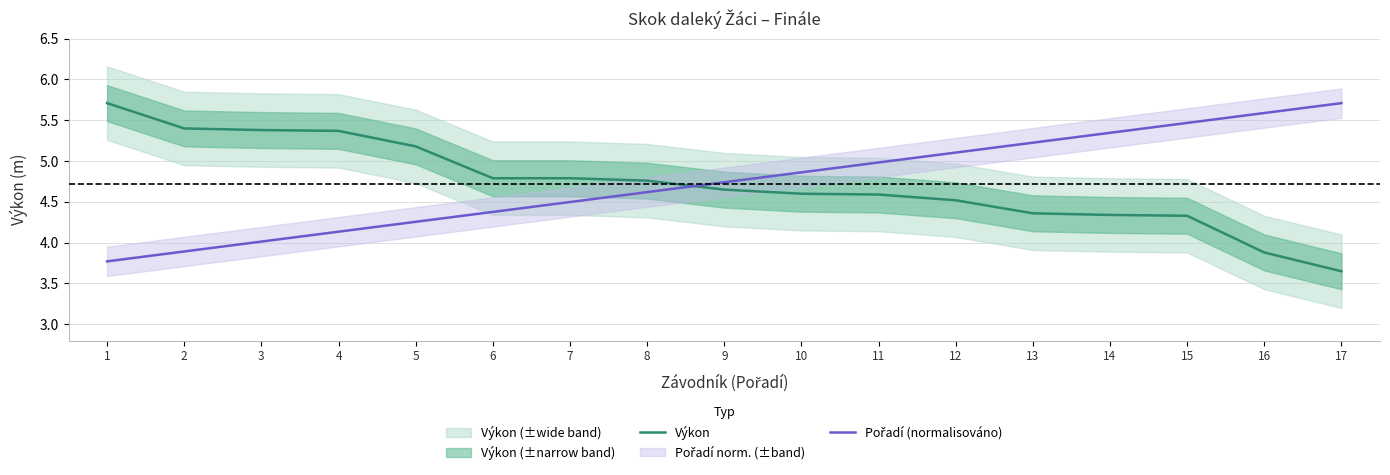

Where does the Pořadí (normalisováno) series first go above 4?

3